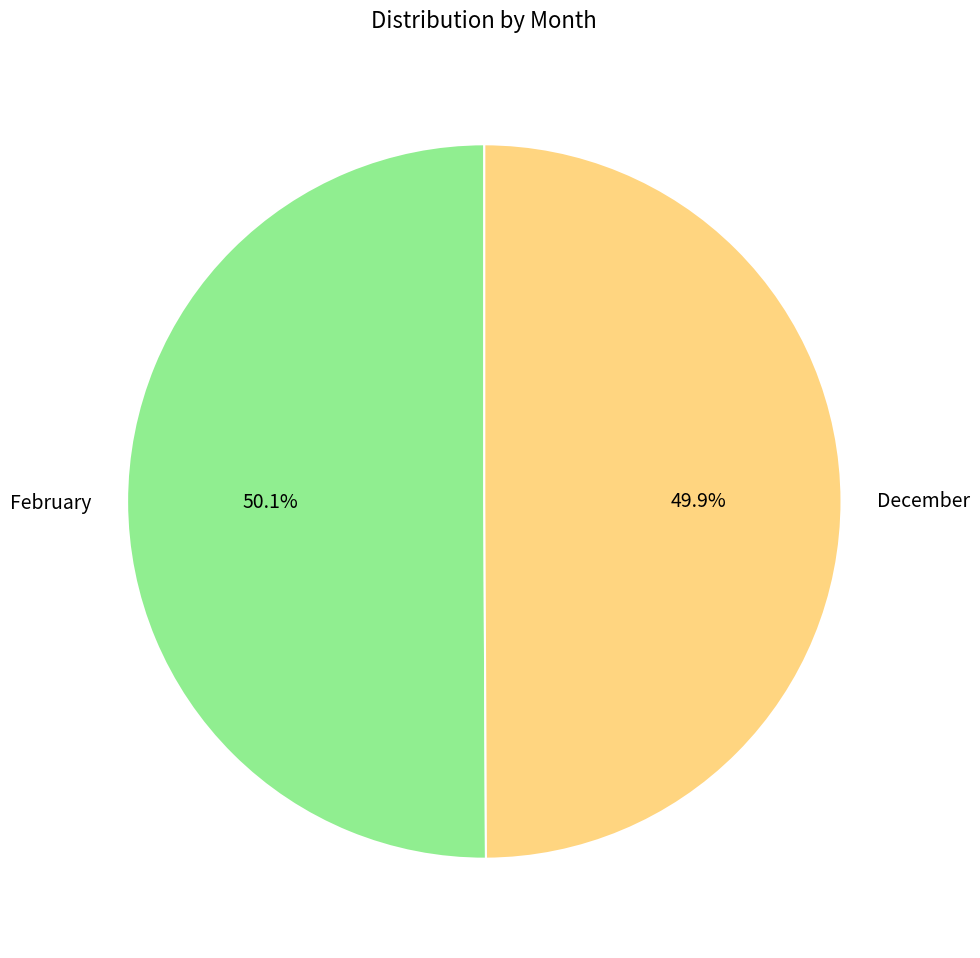

Is there any slice that represents more than half of the pie?

Yes